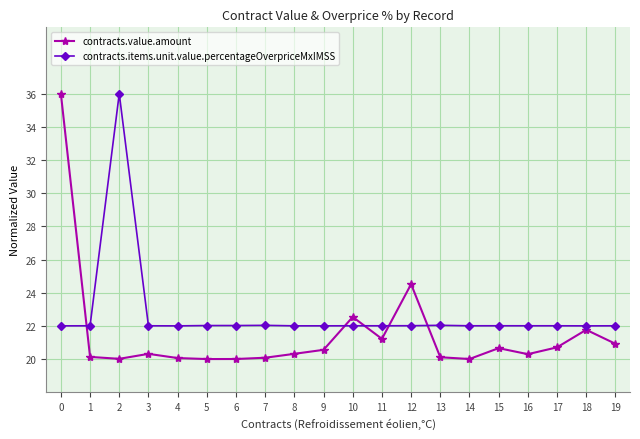

What is the approximate value of contracts.value.amount at 3?

20.3